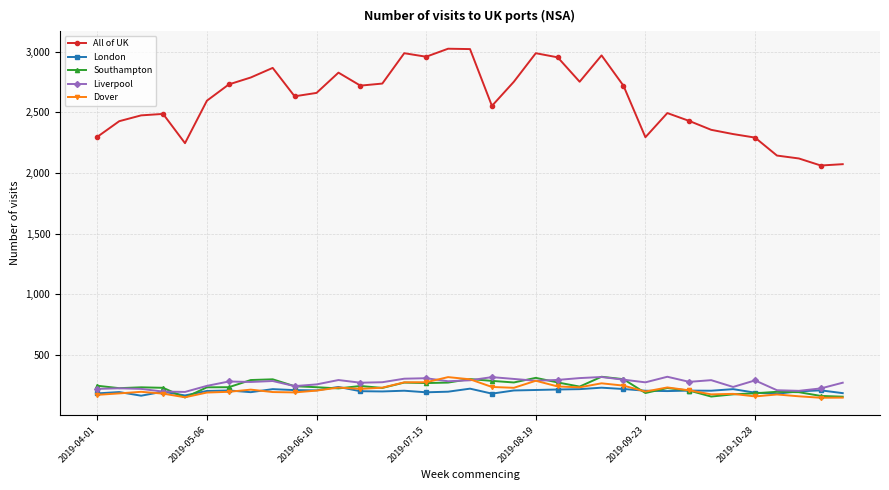

How many lines are shown in the chart?

5